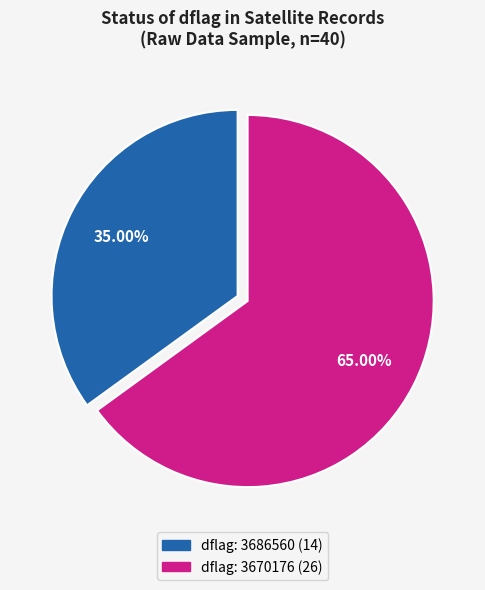

Is there a majority slice in this chart?

Yes